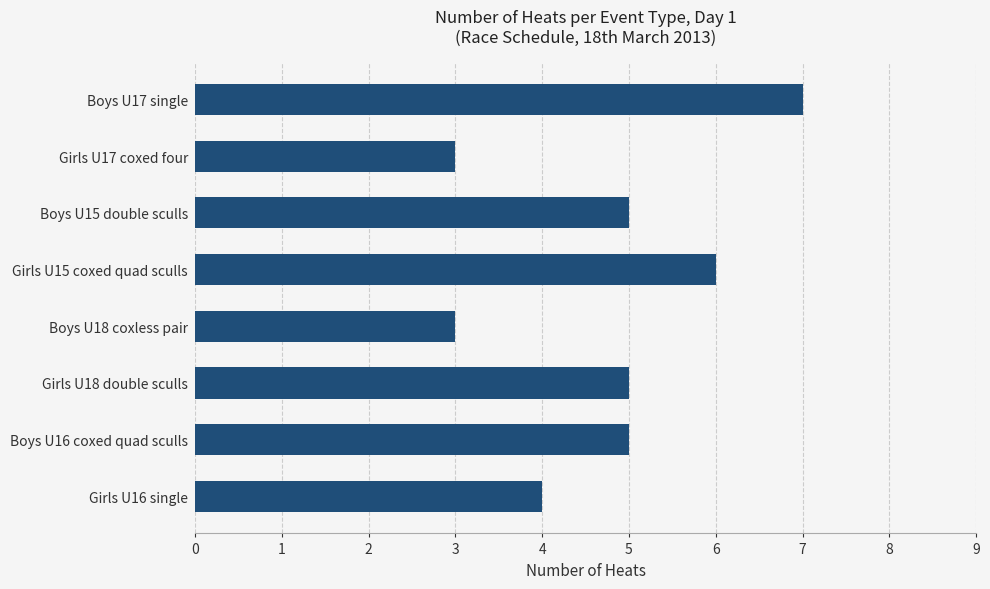

What is the difference between the maximum and second lowest values?

4